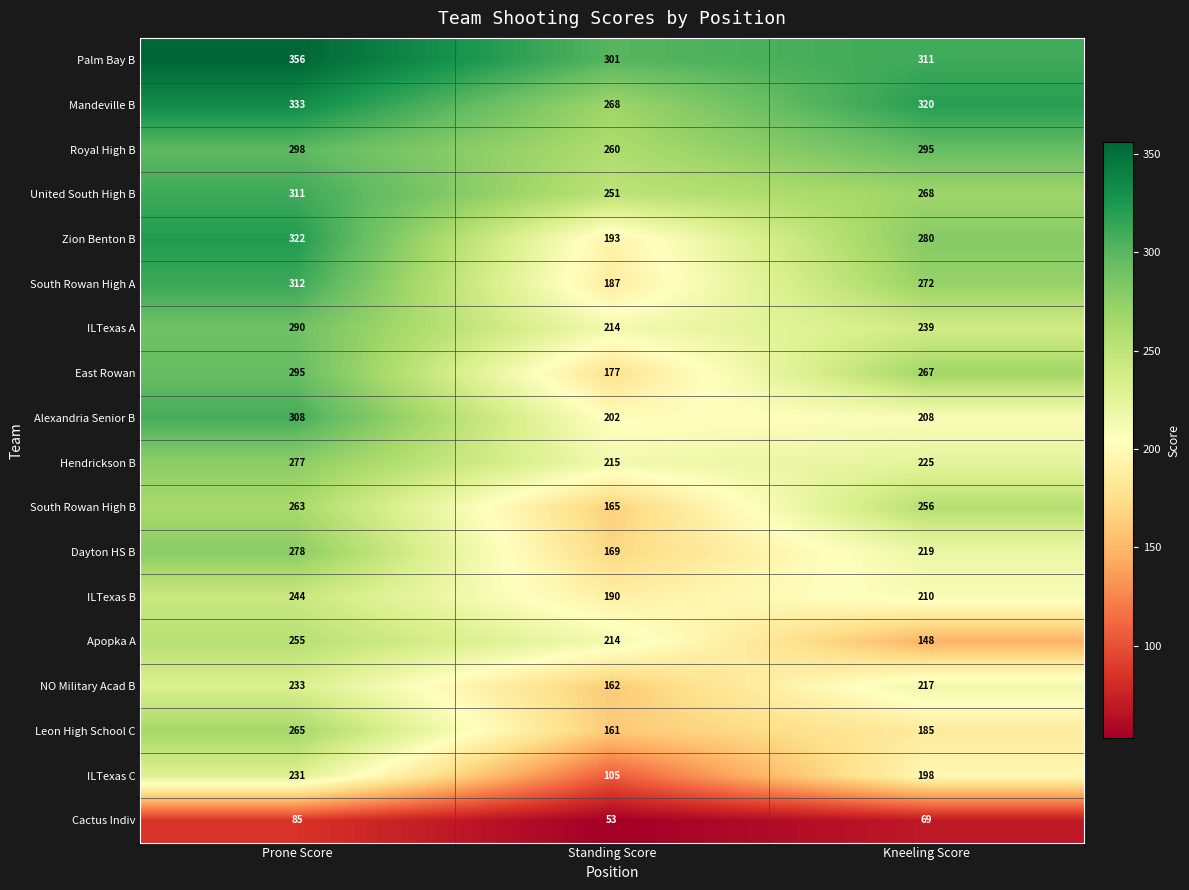

At how many categories does at least one series exceed 322?

1